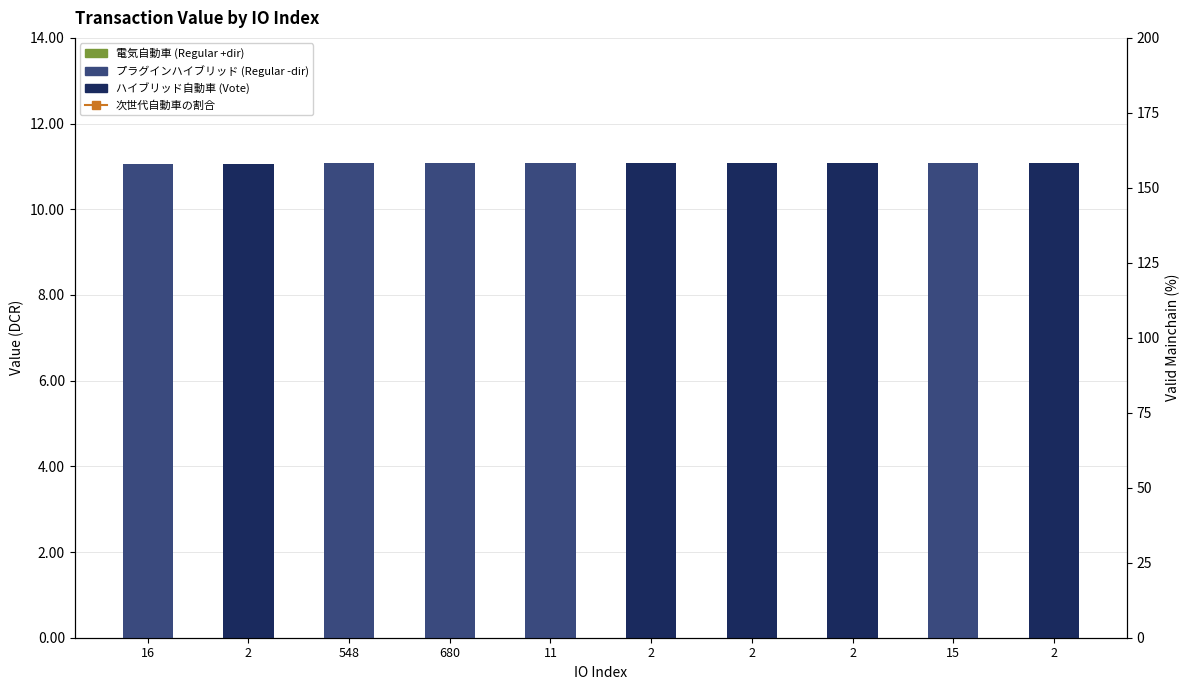

Which series has the widest spread of values?

Vote (ハイブリッド自動車)